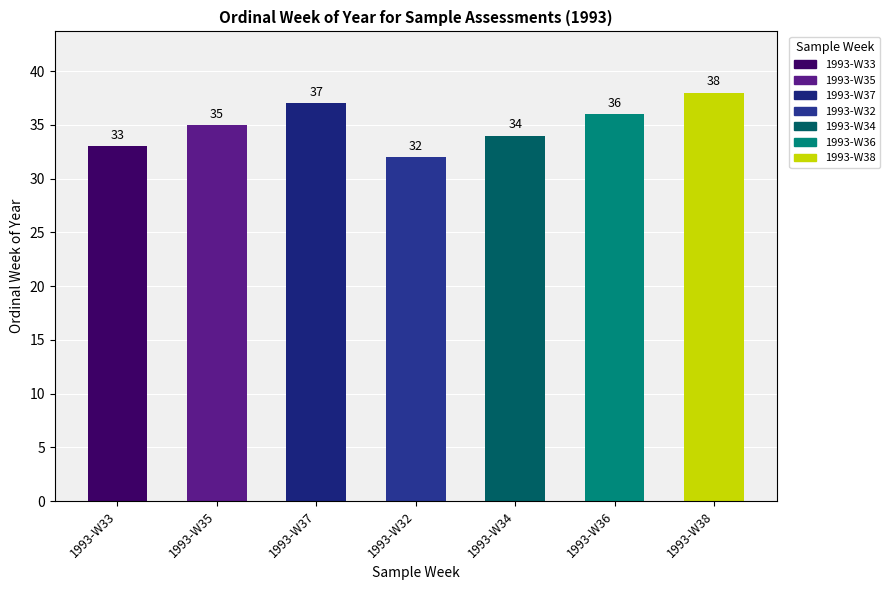

What is the maximum value shown in the chart?

38